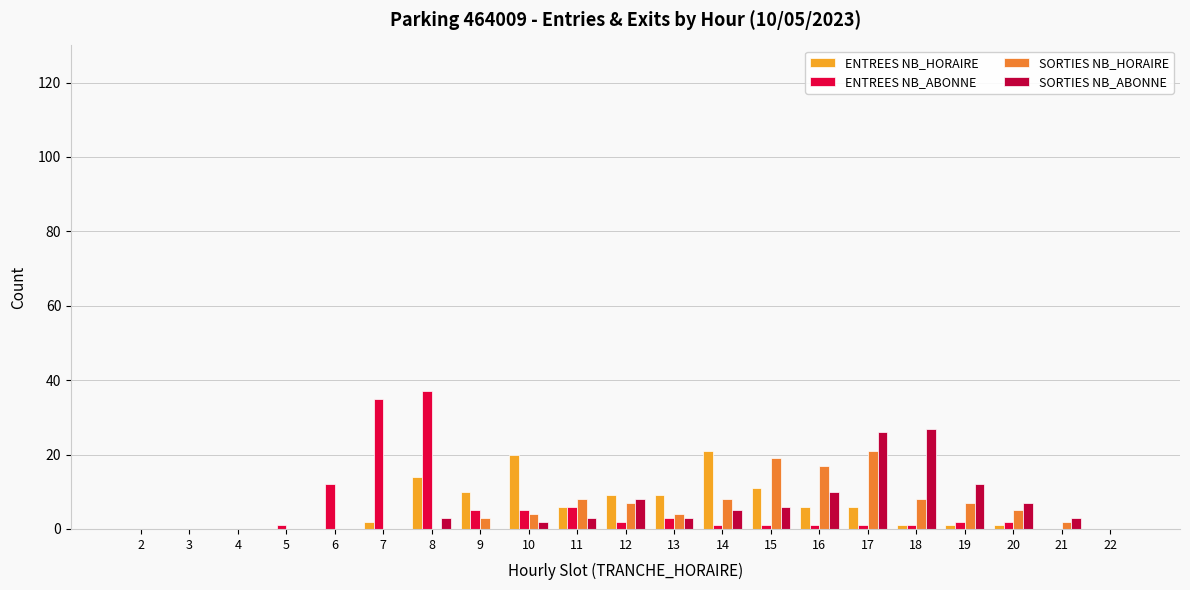

What are all the series names shown in the legend?

ENTREES NB_HORAIRE, ENTREES NB_ABONNE, SORTIES NB_HORAIRE, SORTIES NB_ABONNE